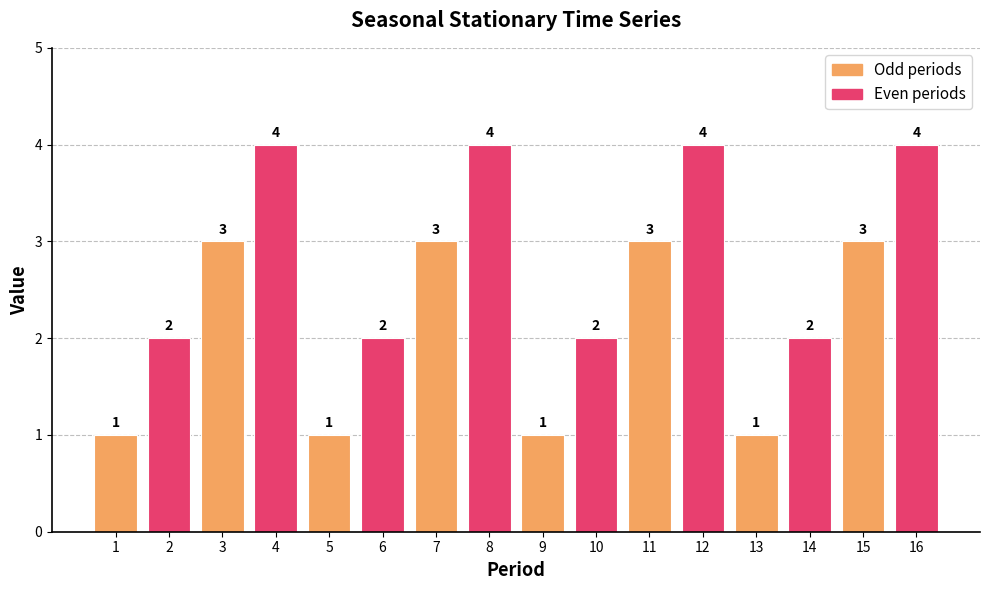

What is the value of the 5th bar from the left?

1